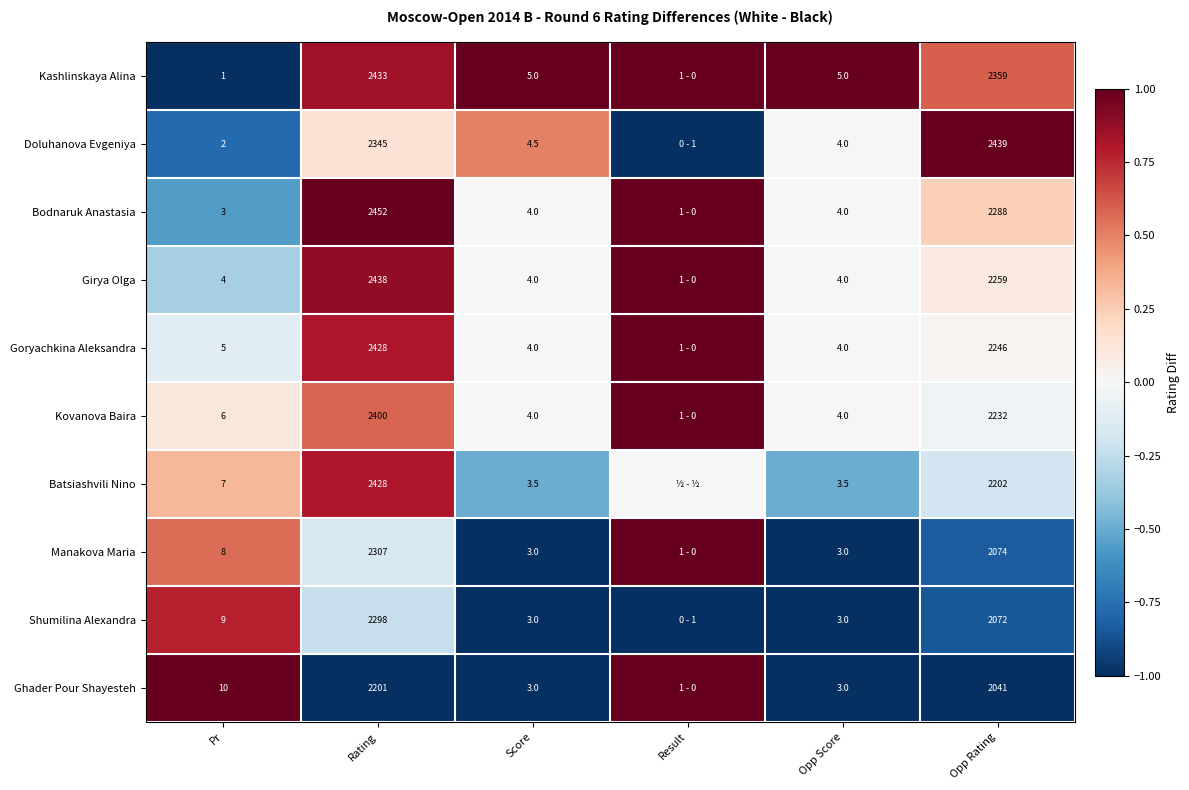

Is it true that Batsiashvili Nino equals 3.5 at Opp Score?

True